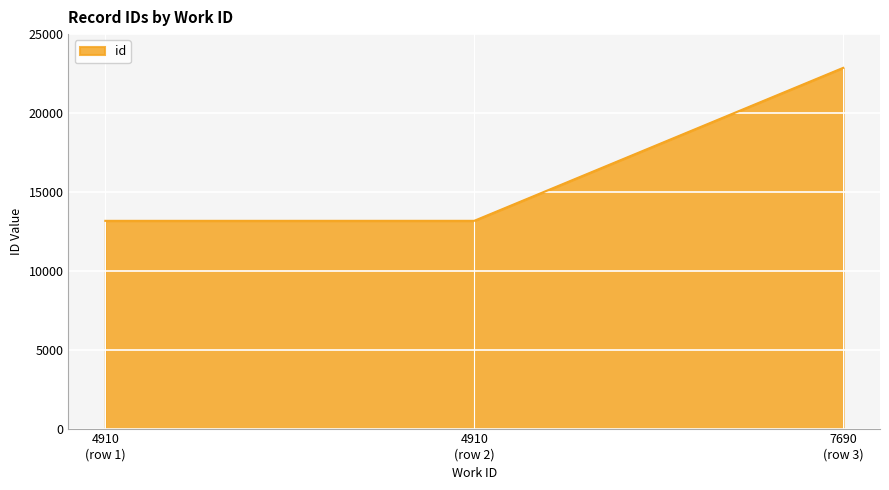

What is the minimum value shown in the chart?

13166